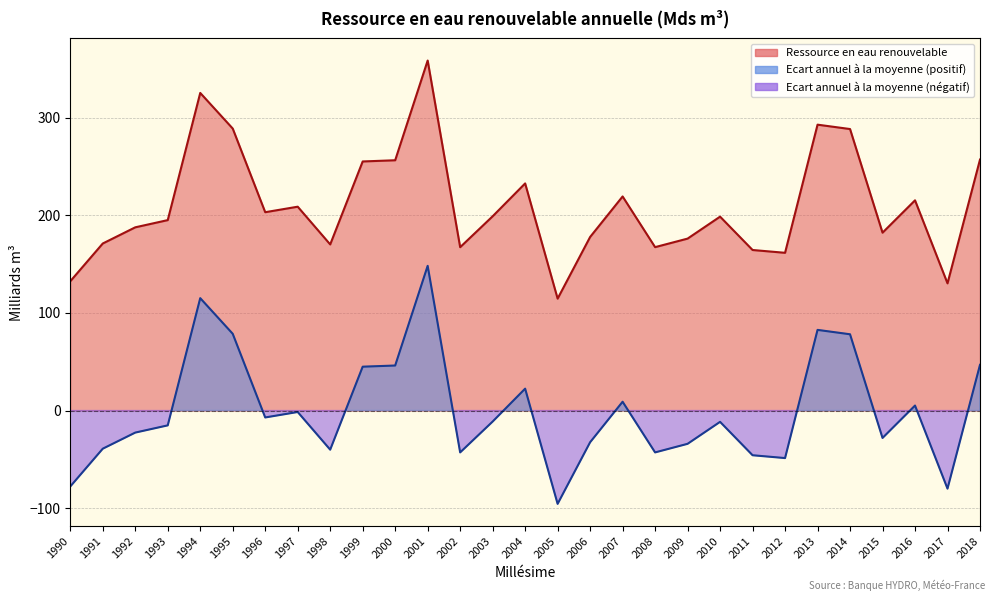

What is the spread (max minus min) of values at 2007?

210.3